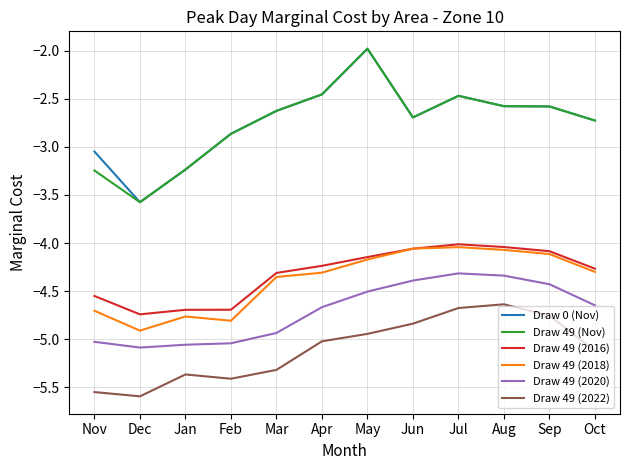

What is the minimum value for Draw 49 (Nov)?

-3.6